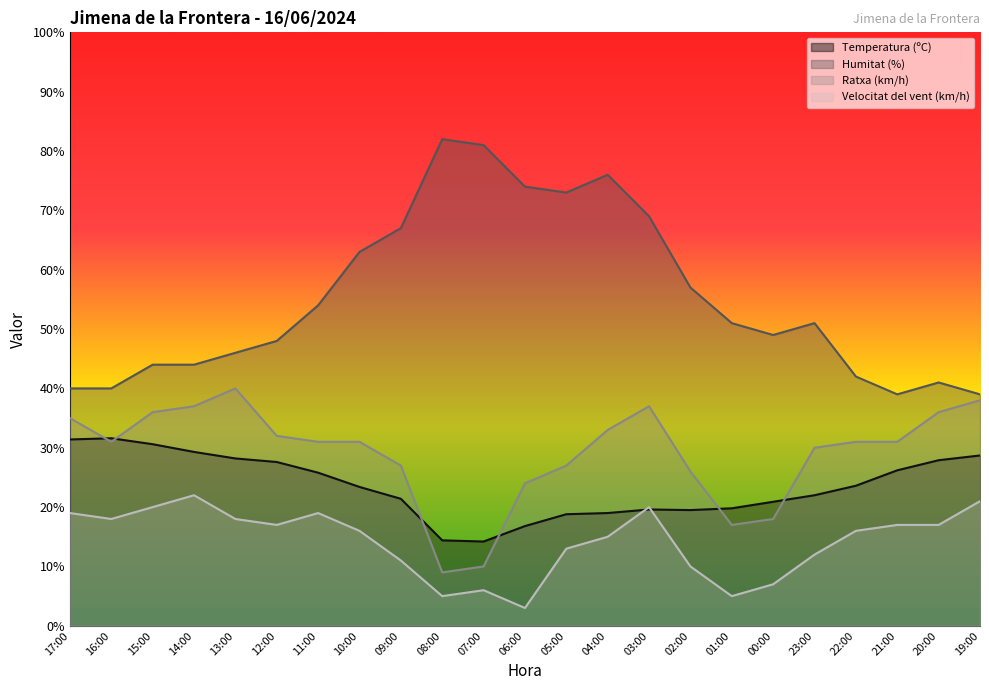

Which has a higher value, 06:00 or 11:00?

11:00